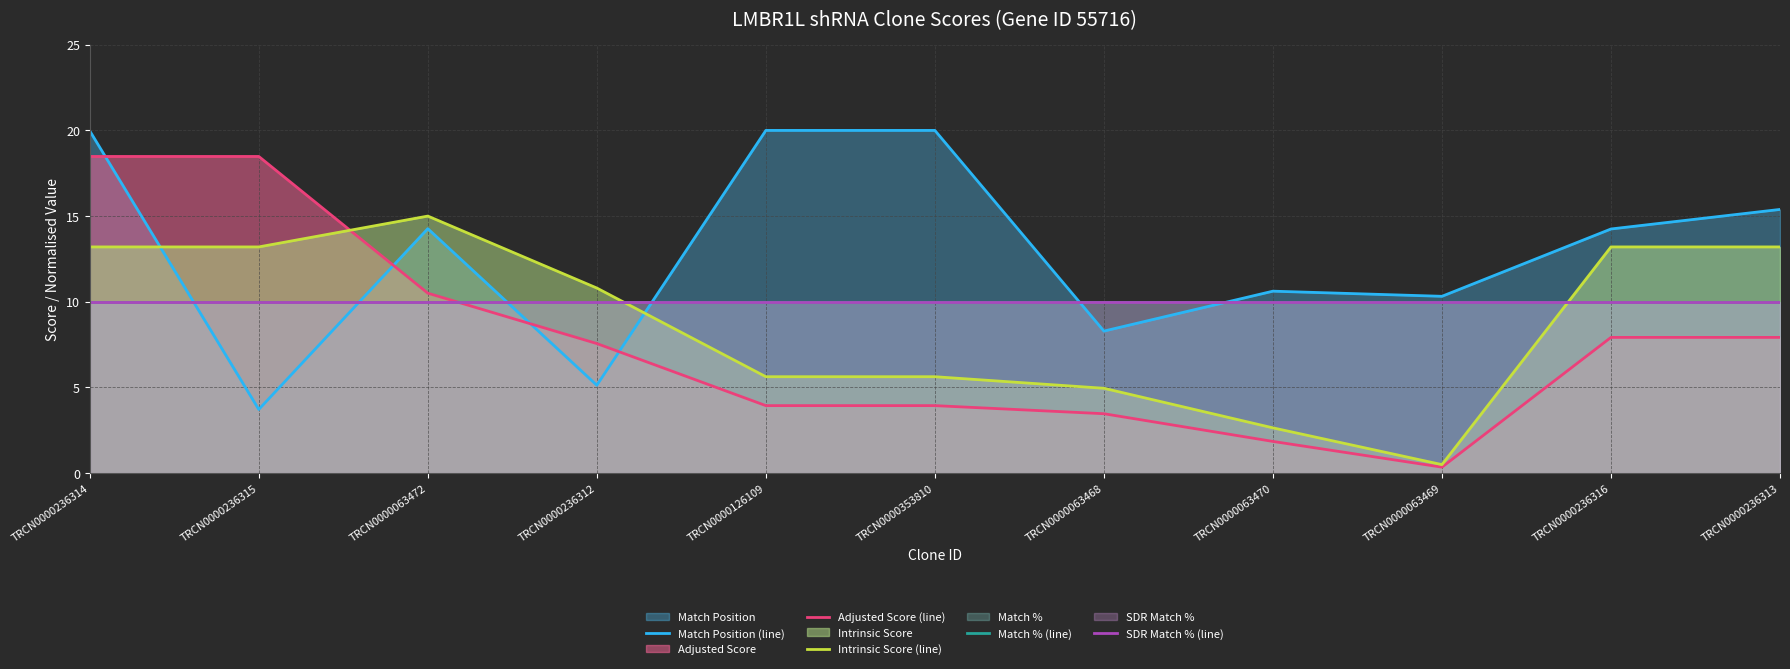

What position from the right is TRCN0000236316?

2